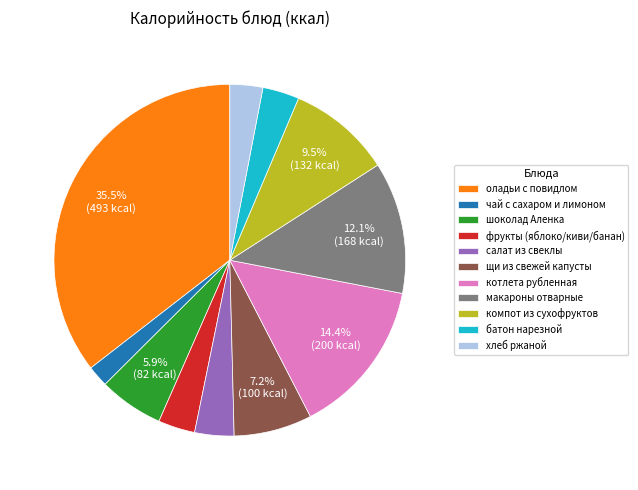

Approximately how many times larger is the value at чай с сахаром и лимоном compared to щи из свежей капусты?

0.3